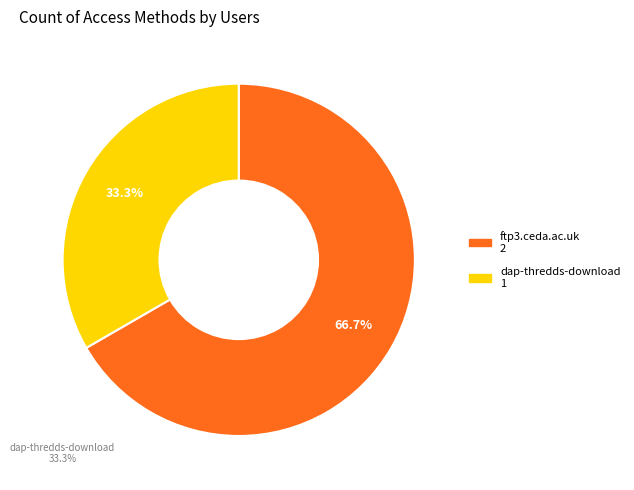

Which category has the smallest portion of the pie?

dap-thredds-download